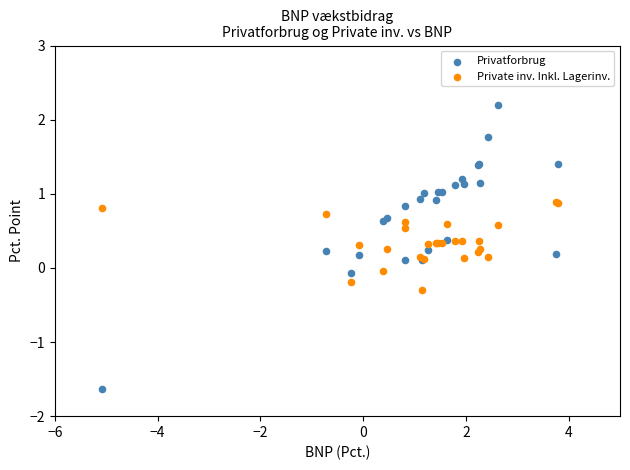

Which series reaches the maximum Y coordinate?

Privatforbrug